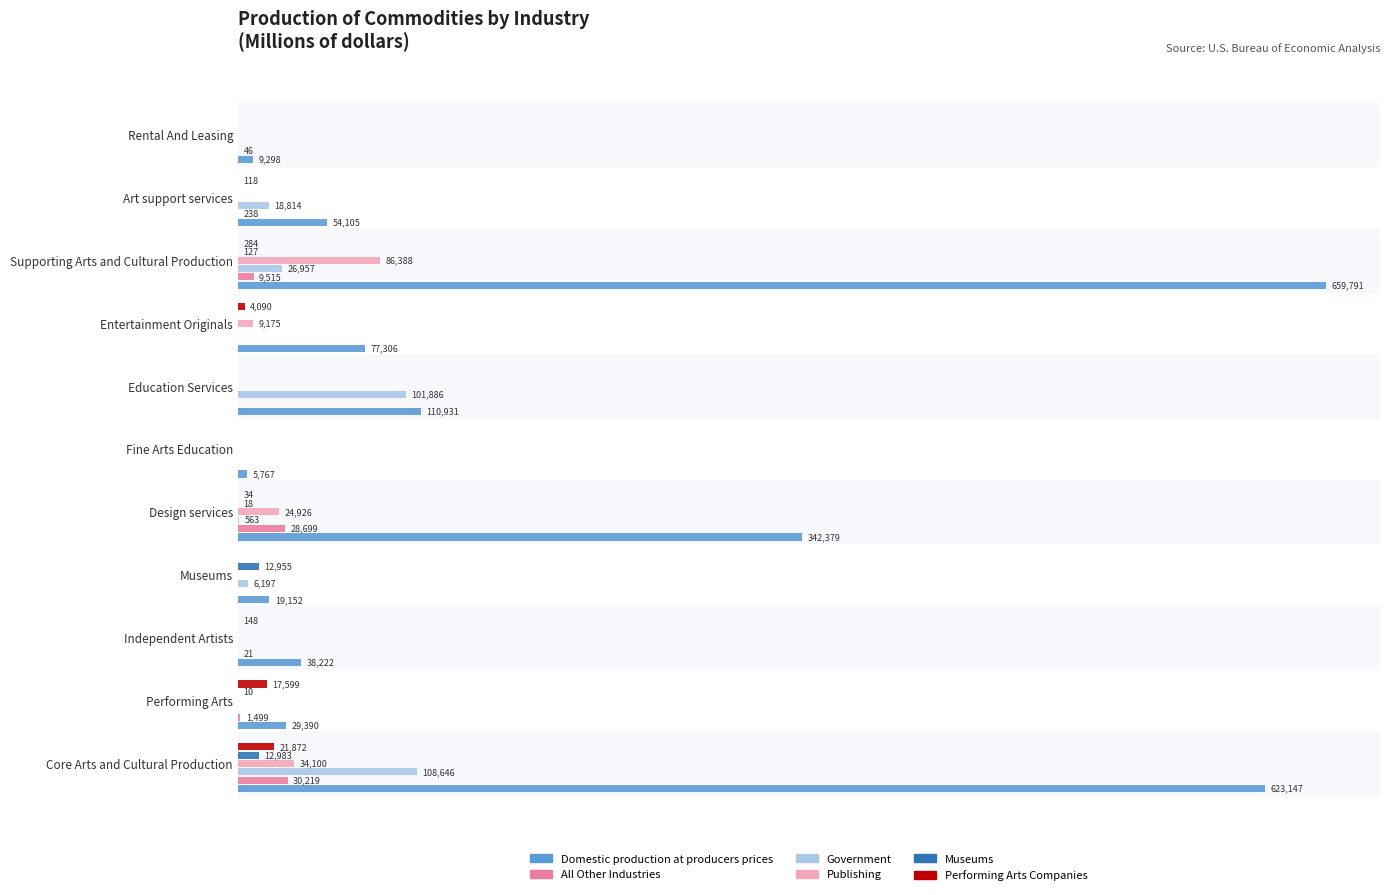

What are all the series names shown in the legend?

Domestic production at producers prices, All Other Industries, Government, Publishing, Museums, Performing Arts Companies